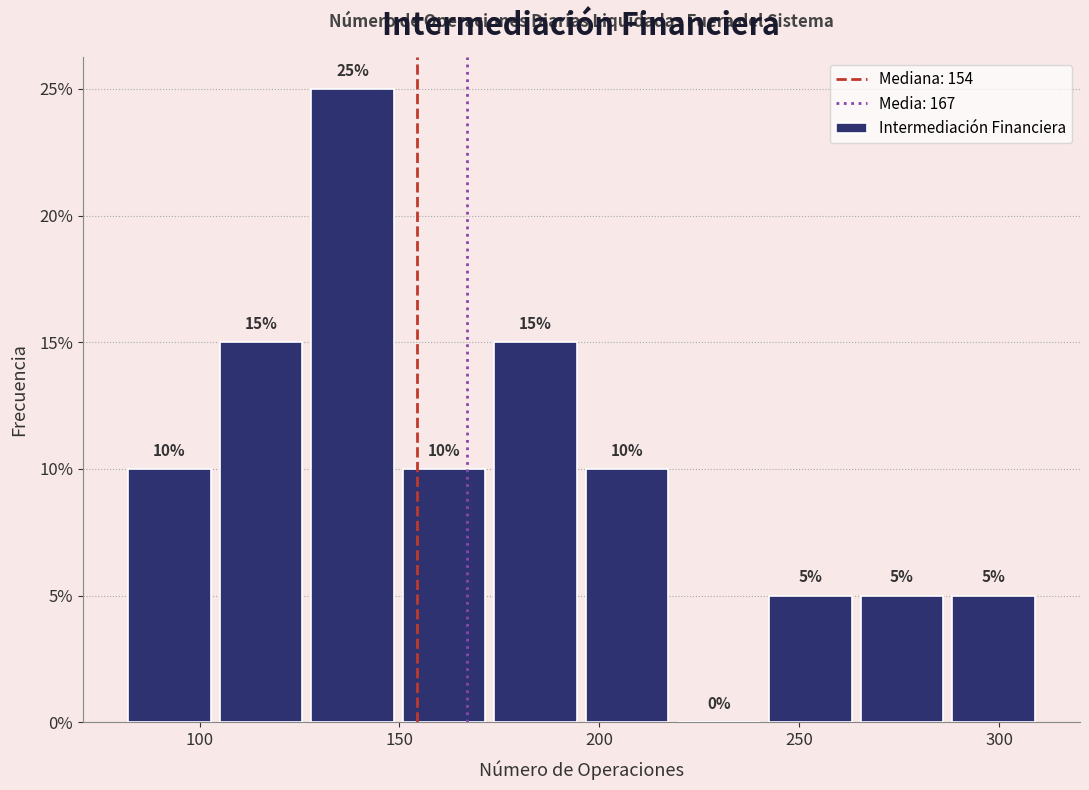

Reading left to right, transcribe this chart: for each bar, give the range it covers on the x-axis and its height. The bar edges are not printed on the chart, so give them approximately, as read against the axis.

80 to 105: 10
105 to 125: 15
125 to 150: 25
150 to 175: 10
175 to 195: 15
195 to 220: 10
220 to 240: 0
240 to 265: 5
265 to 285: 5
285 to 310: 5